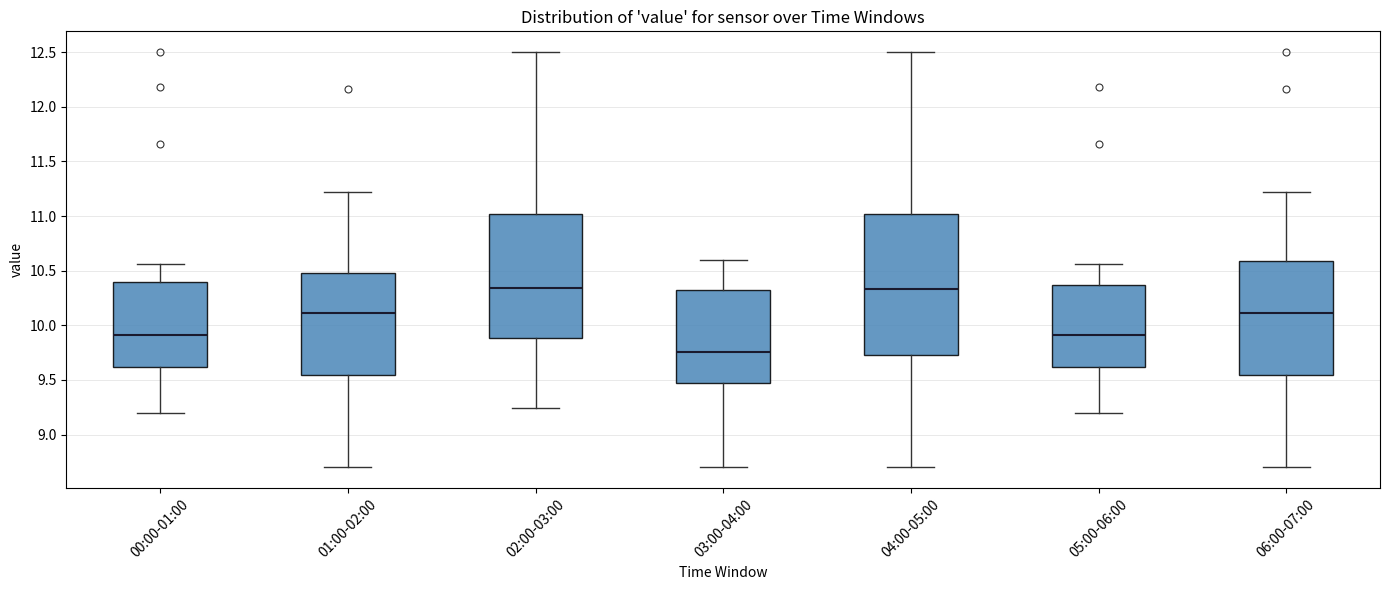

Reading left to right, read every box against the y-axis: the position of its median line, the range the box covers, and the ends of its whiskers. The values are not printed on the chart, so give them approximately, as read against the axis.

00:00-01:00: median 9.90, box 9.60 to 10.40, whiskers 9.20 to 10.55
01:00-02:00: median 10.10, box 9.55 to 10.50, whiskers 8.70 to 11.20
02:00-03:00: median 10.35, box 9.90 to 11.00, whiskers 9.25 to 12.50
03:00-04:00: median 9.75, box 9.45 to 10.30, whiskers 8.70 to 10.60
04:00-05:00: median 10.35, box 9.75 to 11.00, whiskers 8.70 to 12.50
05:00-06:00: median 9.90, box 9.60 to 10.35, whiskers 9.20 to 10.55
06:00-07:00: median 10.10, box 9.55 to 10.60, whiskers 8.70 to 11.20